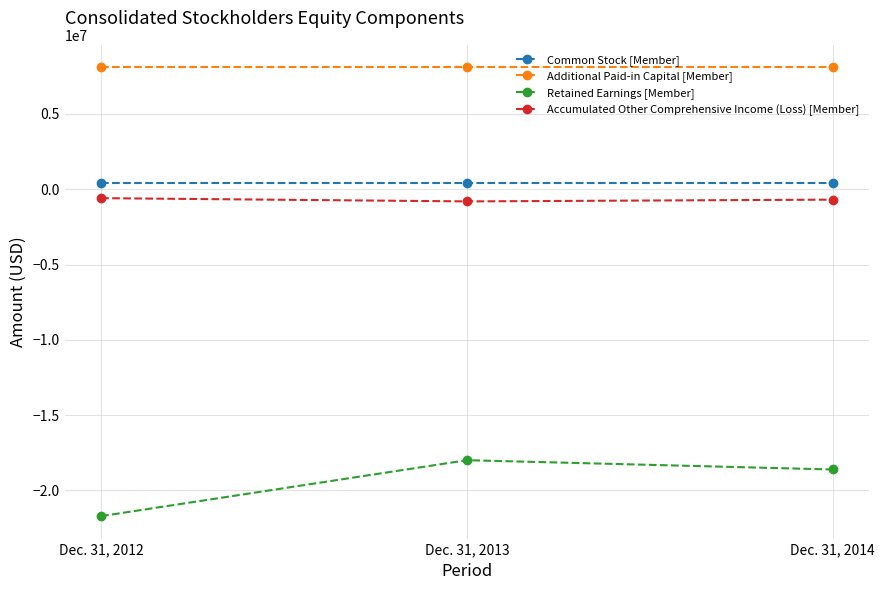

What is the total value across all series at Dec. 31, 2014?

-10807861